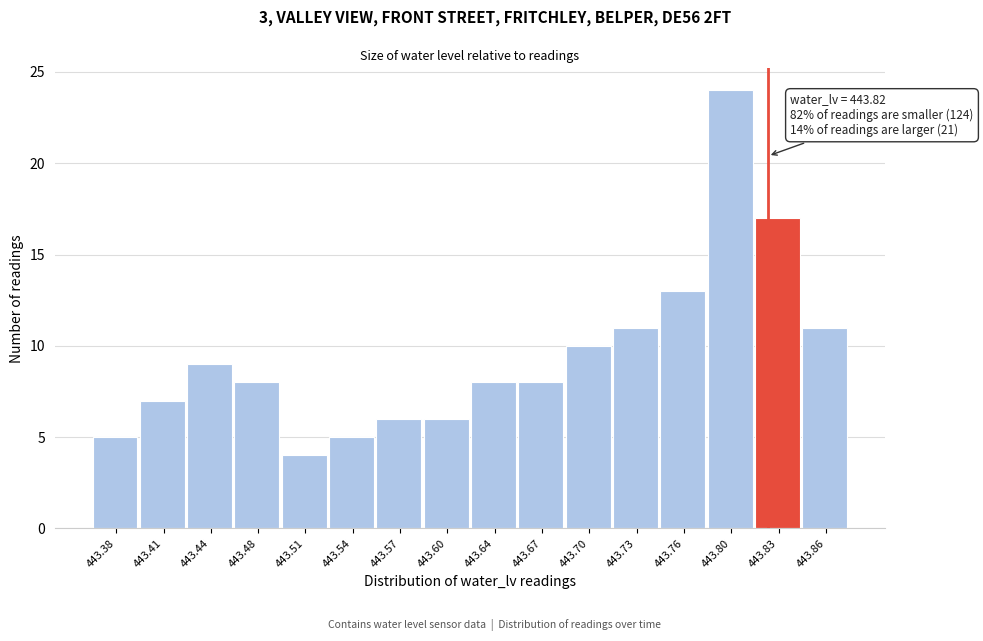

Which range on the x-axis has the tallest bar?

443.780 to 443.810